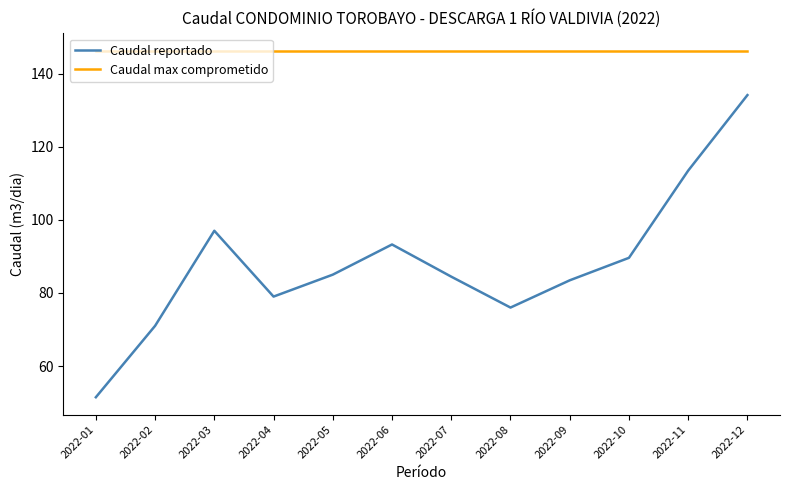

How many lines are shown in the chart?

2